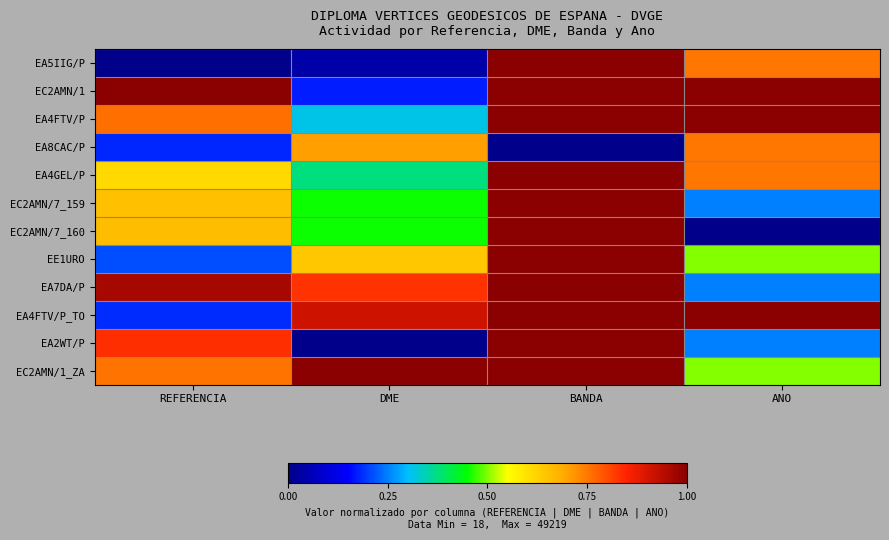

Which series changed the most between REFERENCIA and ANO?

EA4FTV/P_TO